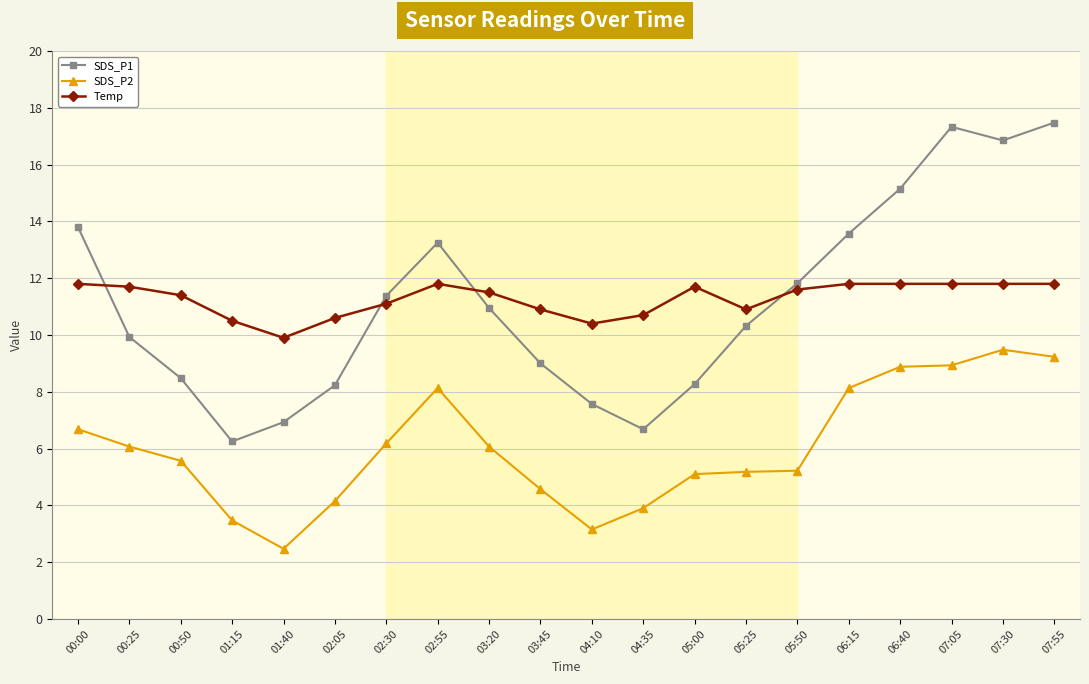

How many values in the Temp series exceed 11?

13